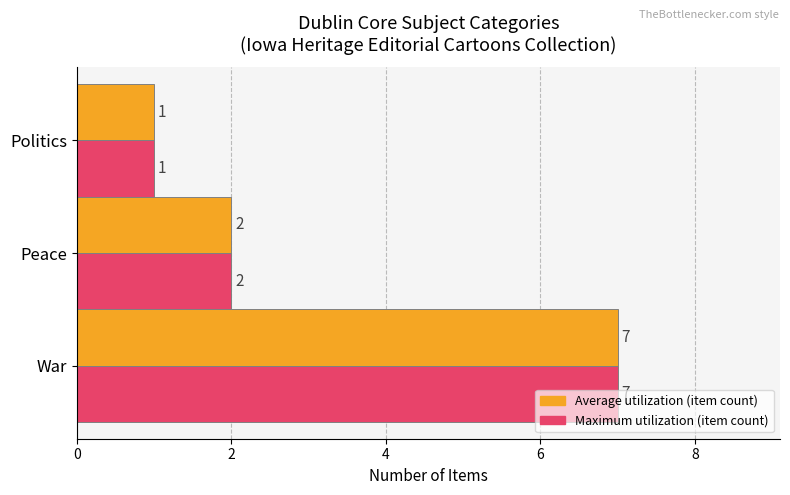

What is the greatest value displayed?

7